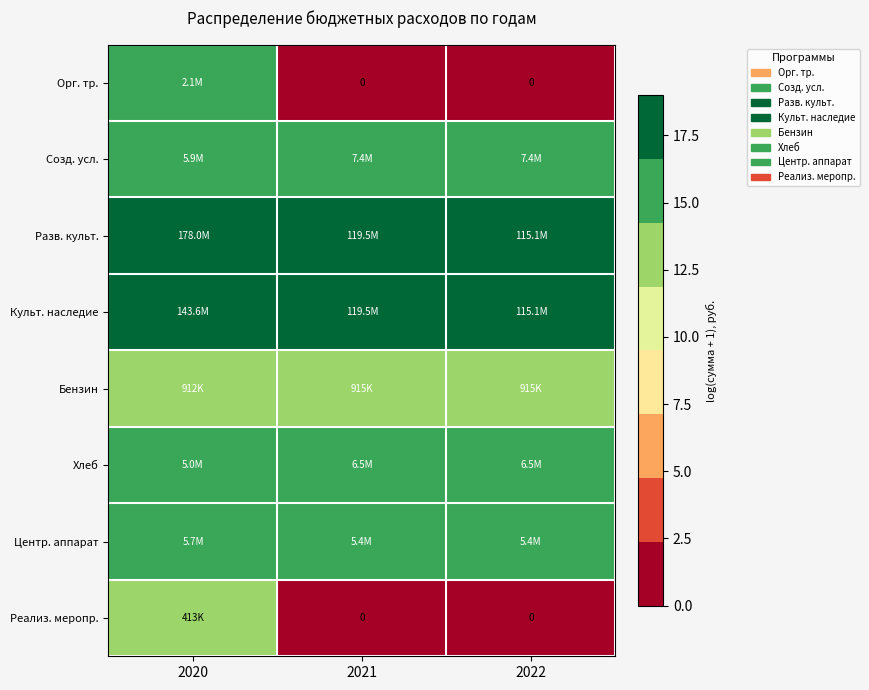

At 2022, list the series in order from largest to smallest.

Разв. культ., Культ. наследие, Созд. усл., Хлеб, Центр. аппарат, Бензин, Орг. тр., Реализ. меропр.